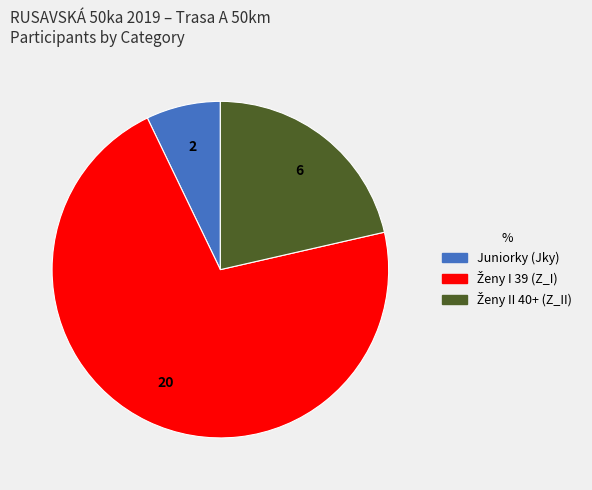

Does any single category account for the majority?

Yes